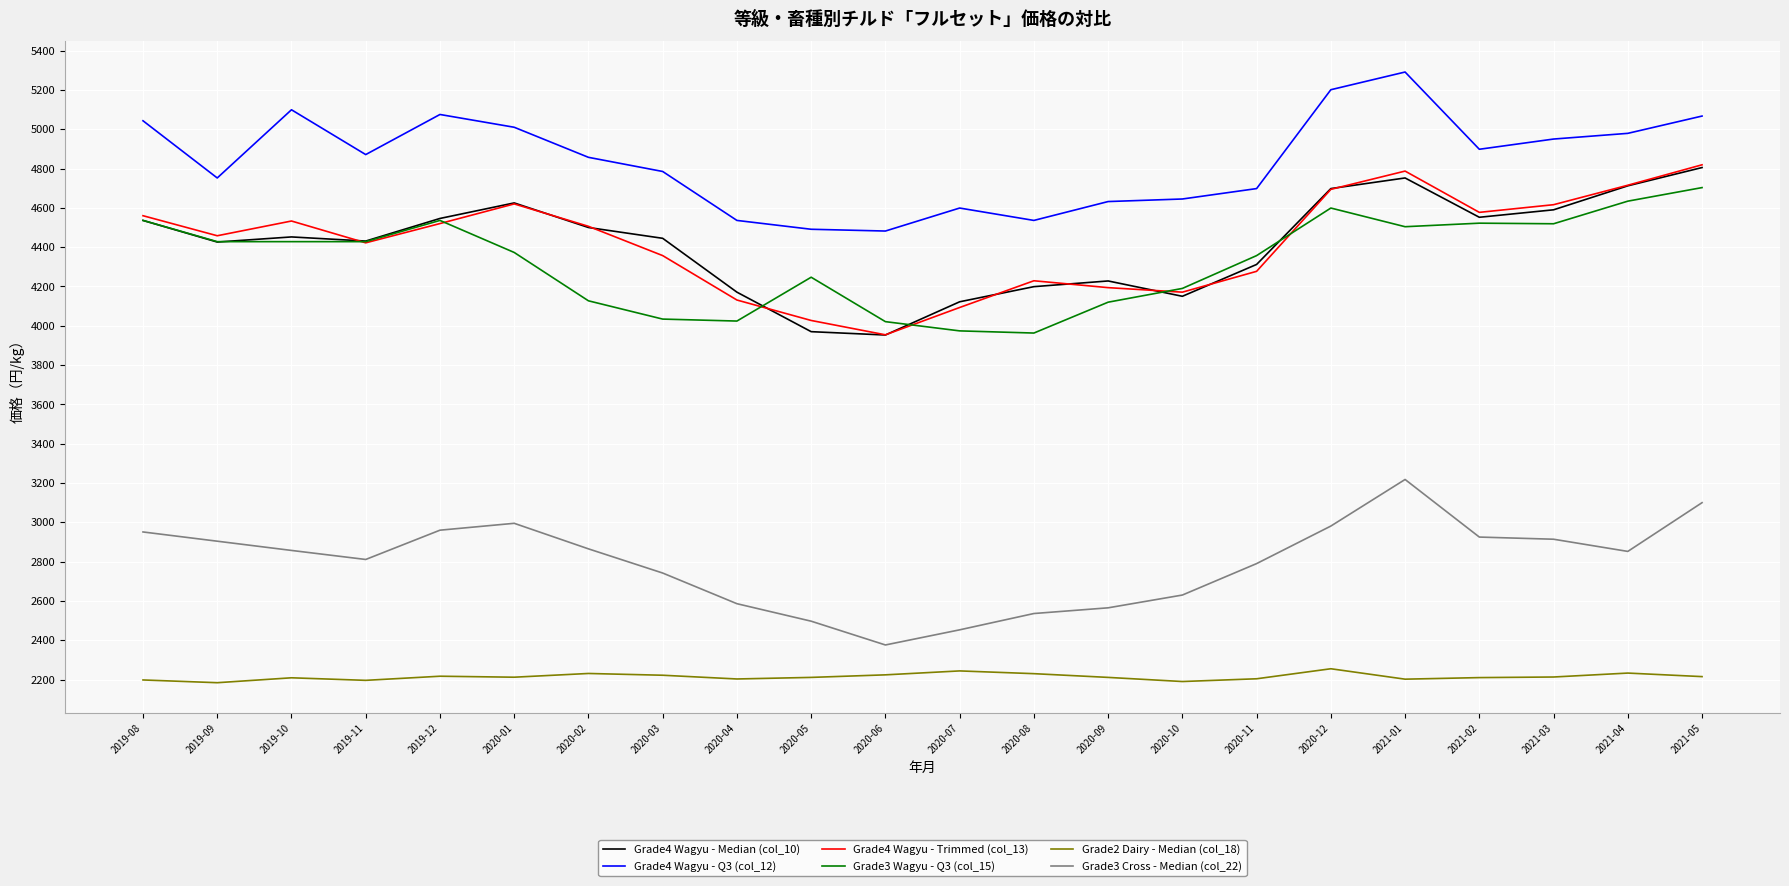

True or false: Grade2 Dairy - Median (col_18) has more than 2 points higher than both neighbors.

True